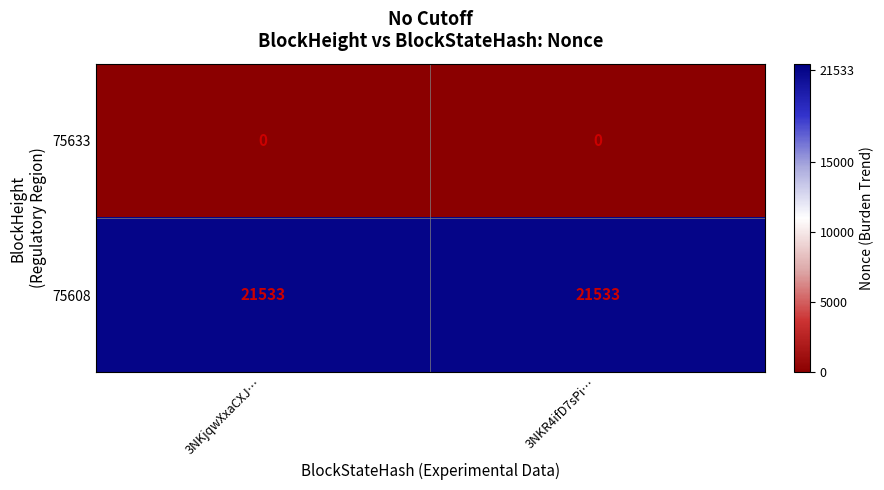

Is it true that 75633 equals 0 at 3NKR4ifD7sPi…?

True